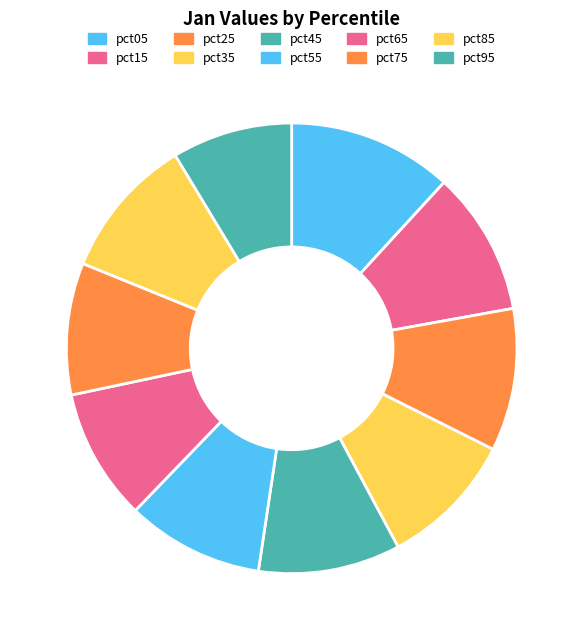

What percentage do pct75 and pct15 together represent?

19.8%